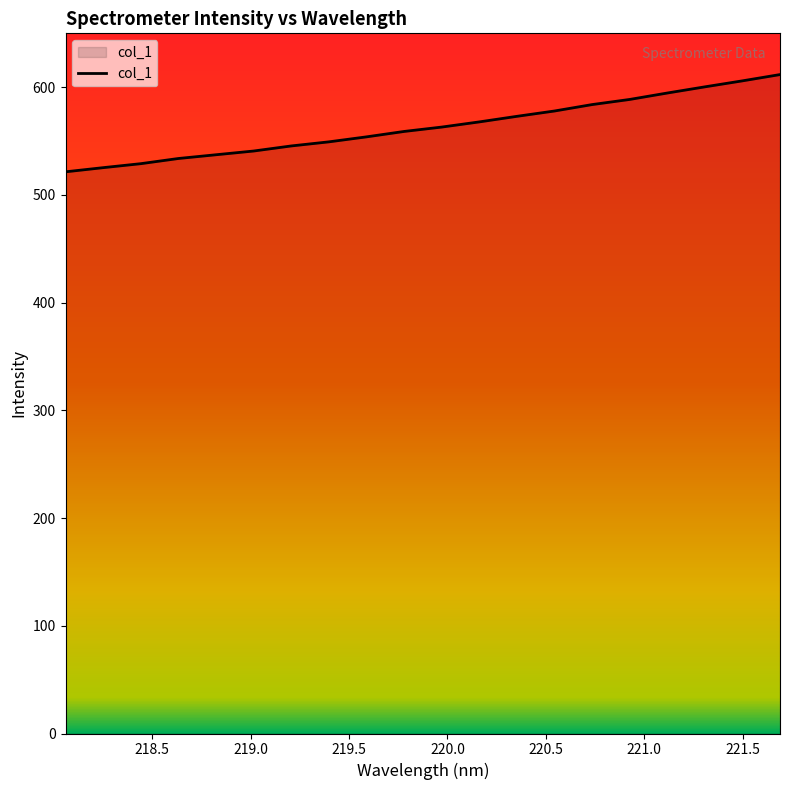

What is the difference between the maximum and minimum values?

90.3